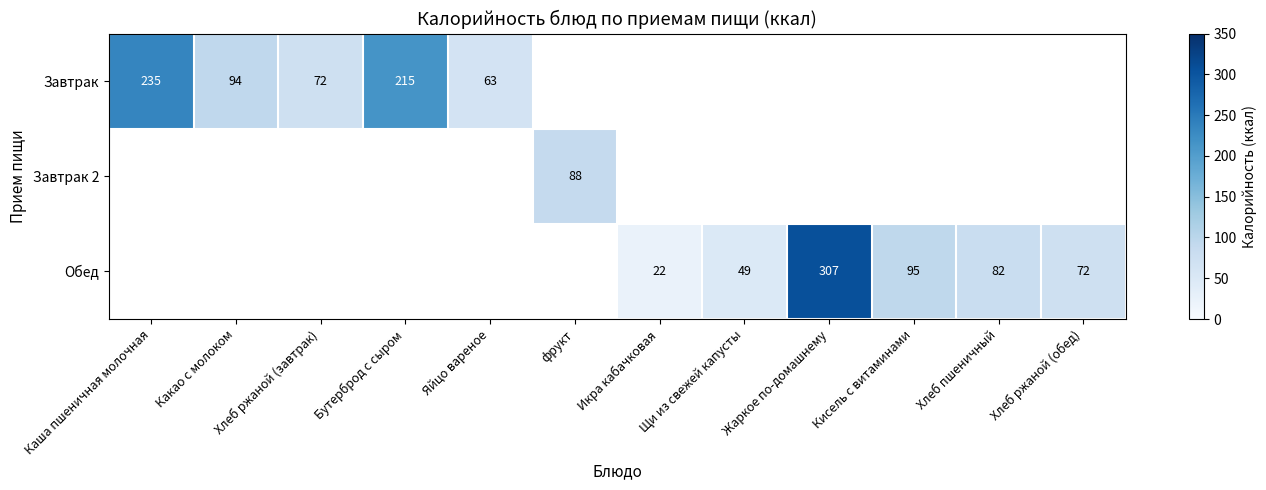

What is the smallest value displayed?

22.0